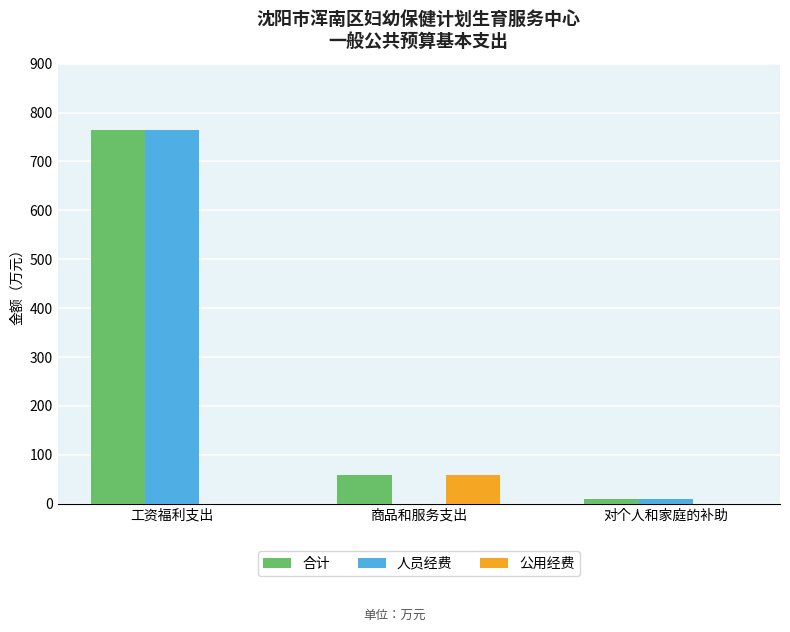

True or false: 合计 has a value of 161.8 at 工资福利支出.

False